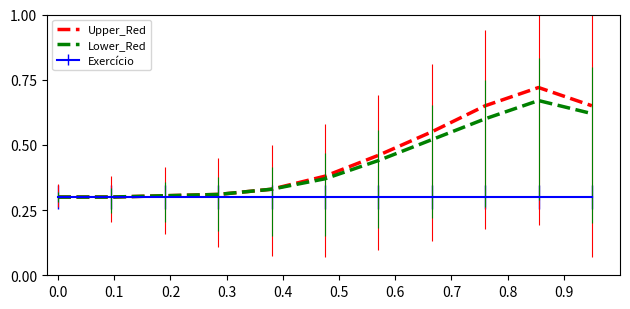

List the series in order of their peak value, lowest first.

Exercício, Lower_Red, Upper_Red